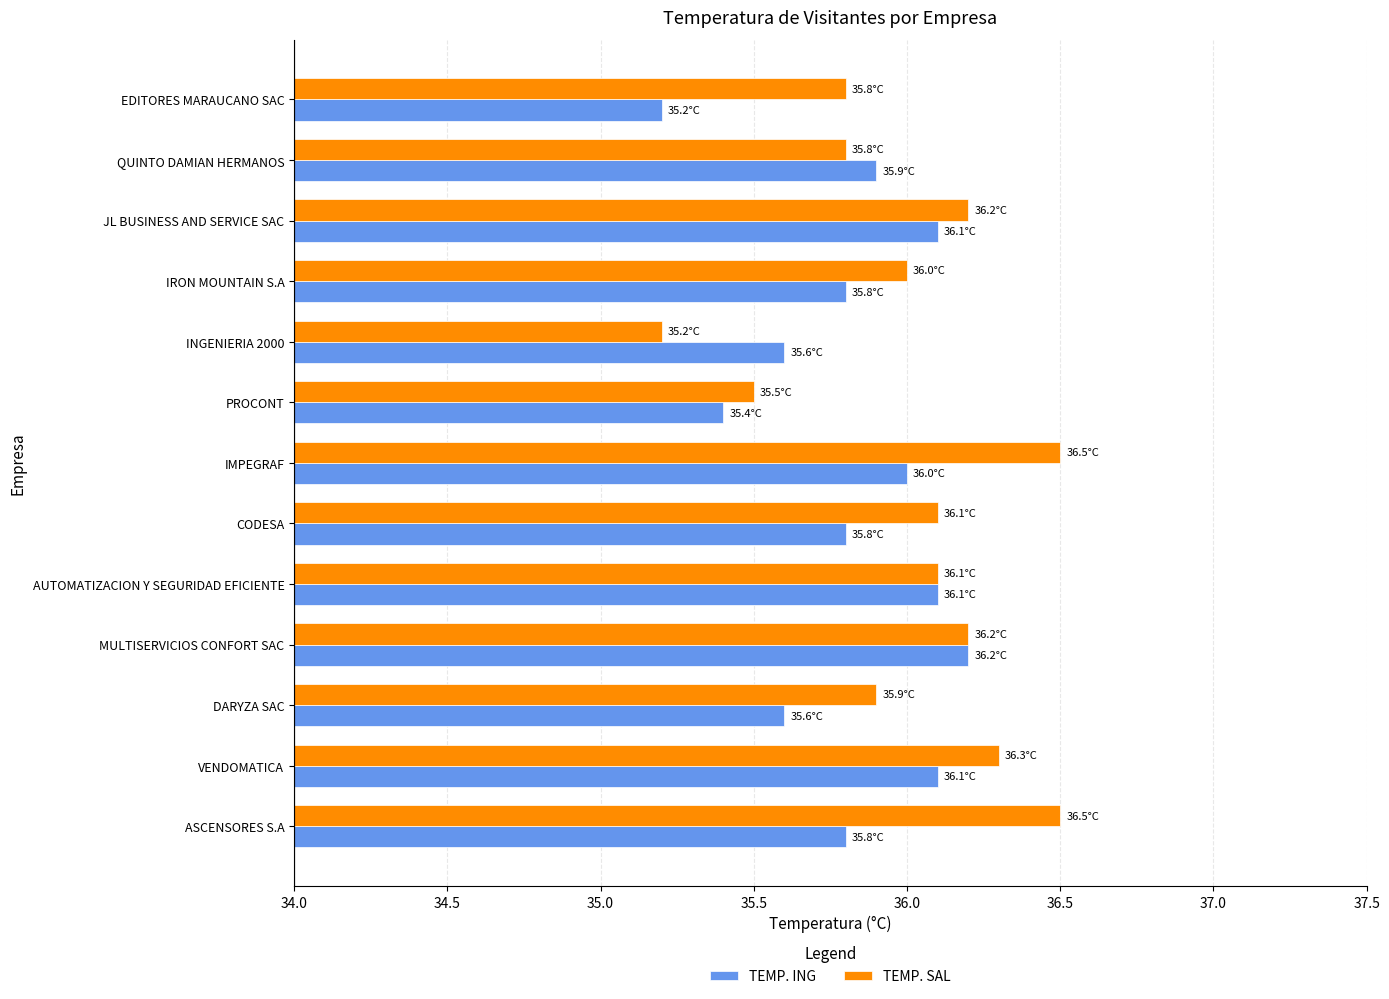

Rank the series by their maximum value, from highest to lowest.

TEMP. SAL, TEMP. ING